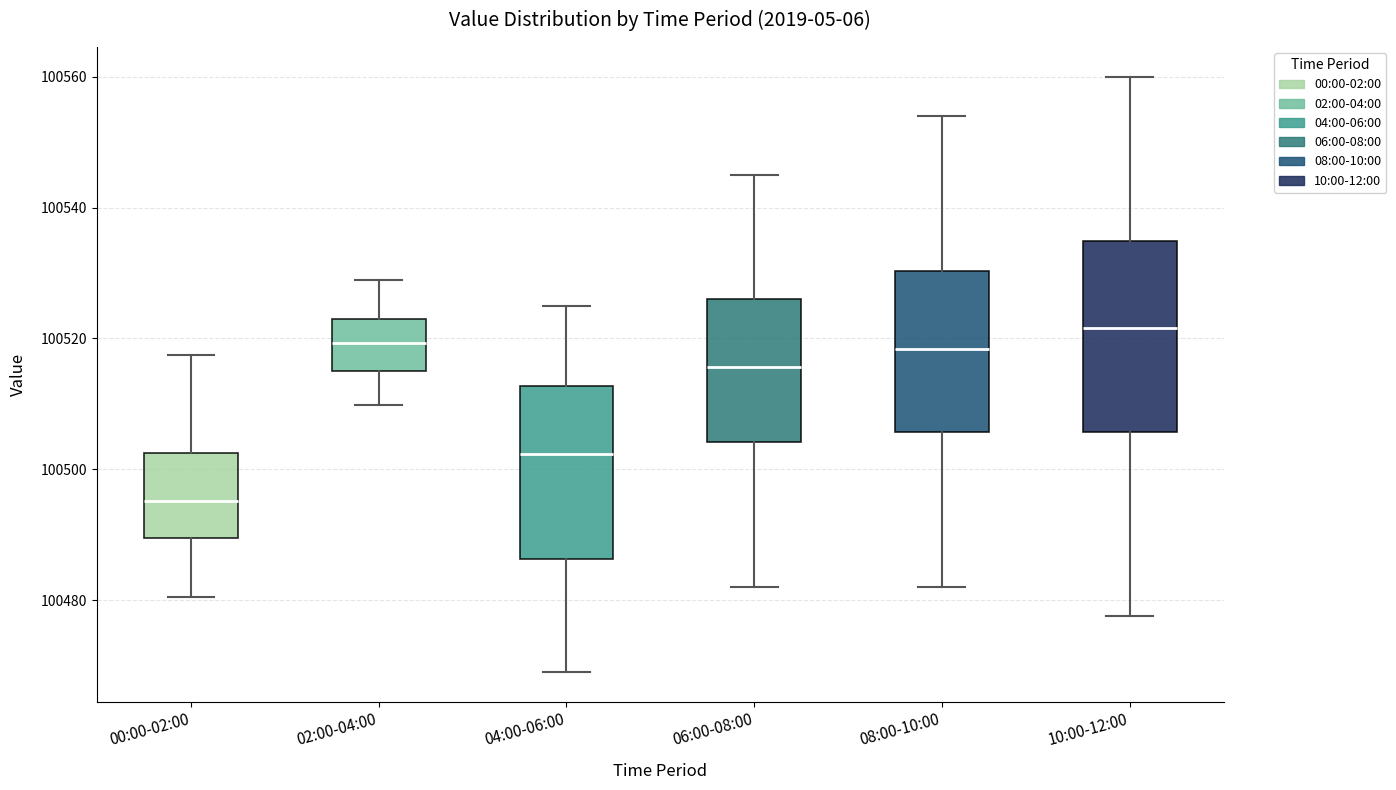

Which box has the lowest median line?

00:00-02:00